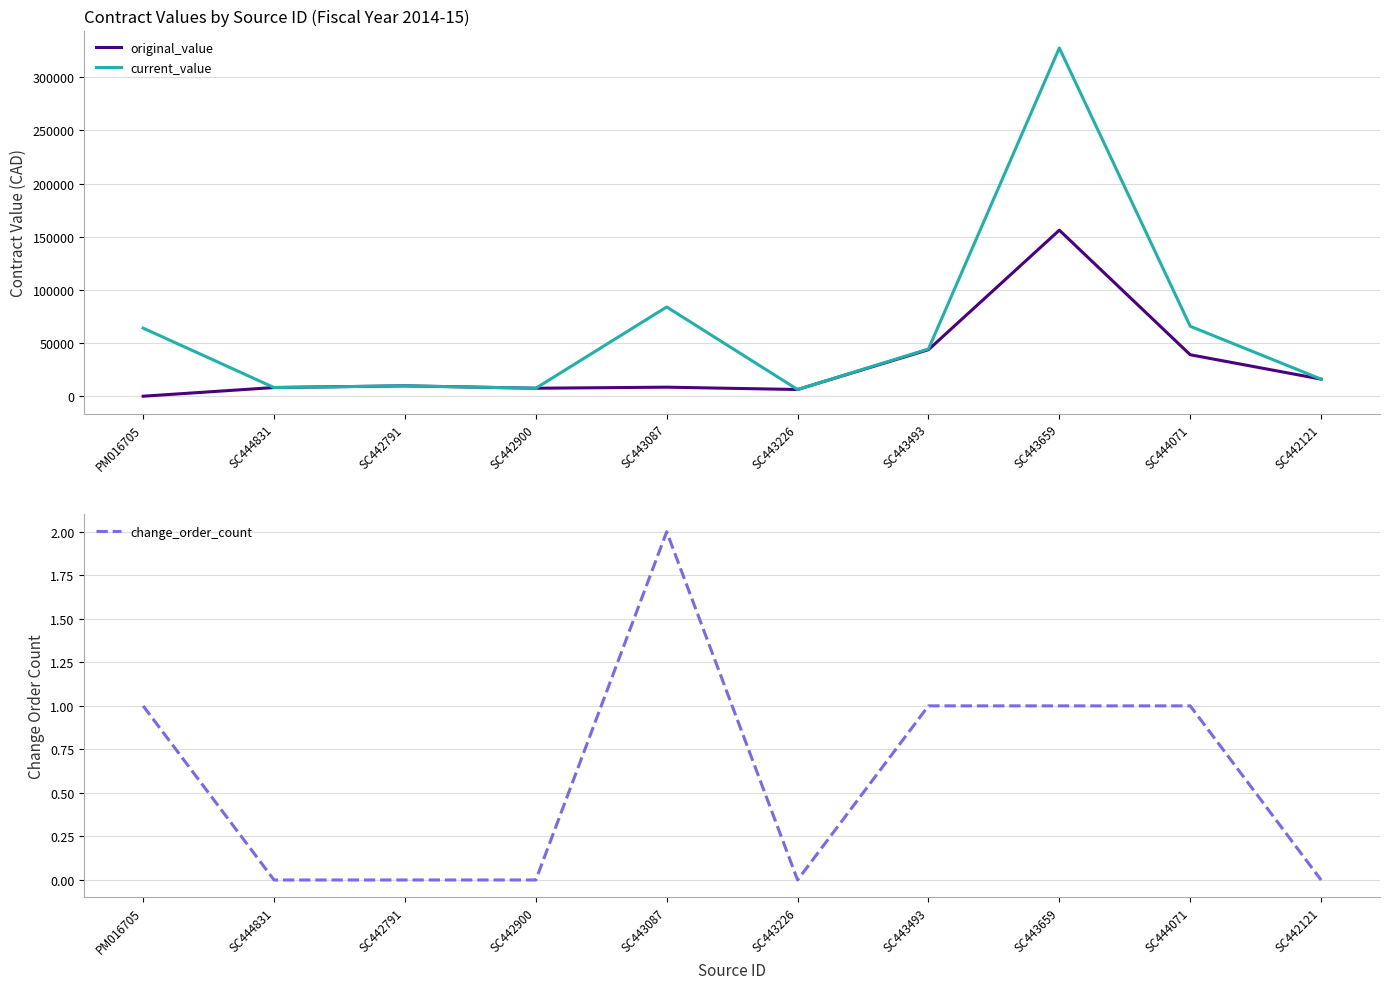

List the labels in order of change_order_count value, smallest first.

SC444831, SC442791, SC442900, SC443226, SC442121, PM016705, SC443493, SC443659, SC444071, SC443087